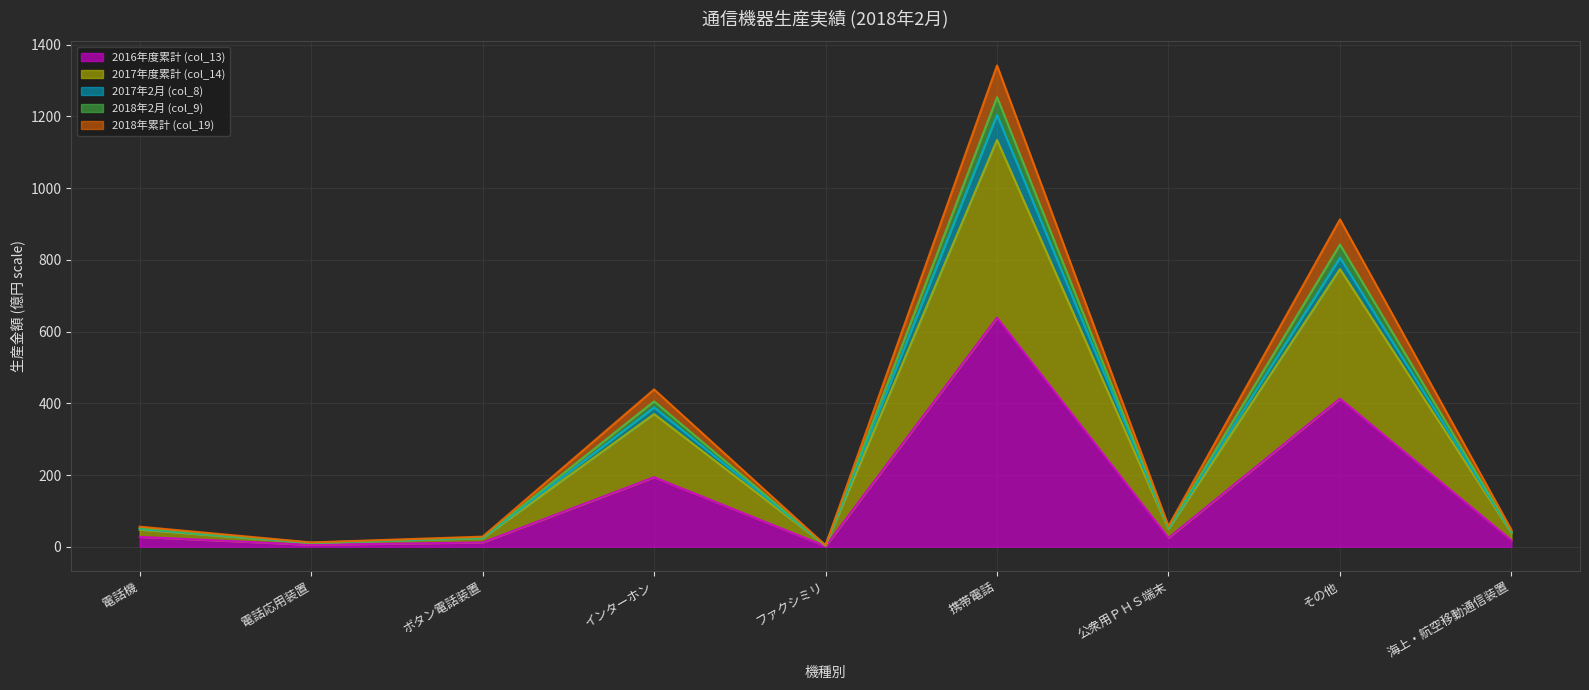

True or false: 2016年度累計 (col_13) and 2017年2月 (col_8) cross at least once.

False